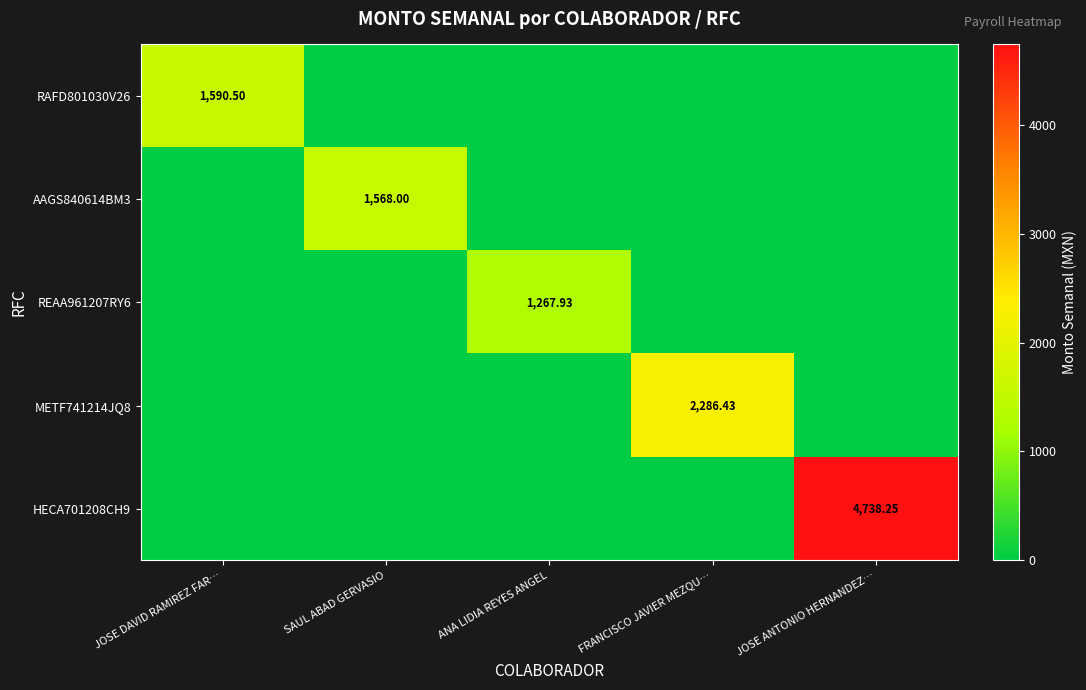

Which series has the widest spread of values?

HECA701208CH9